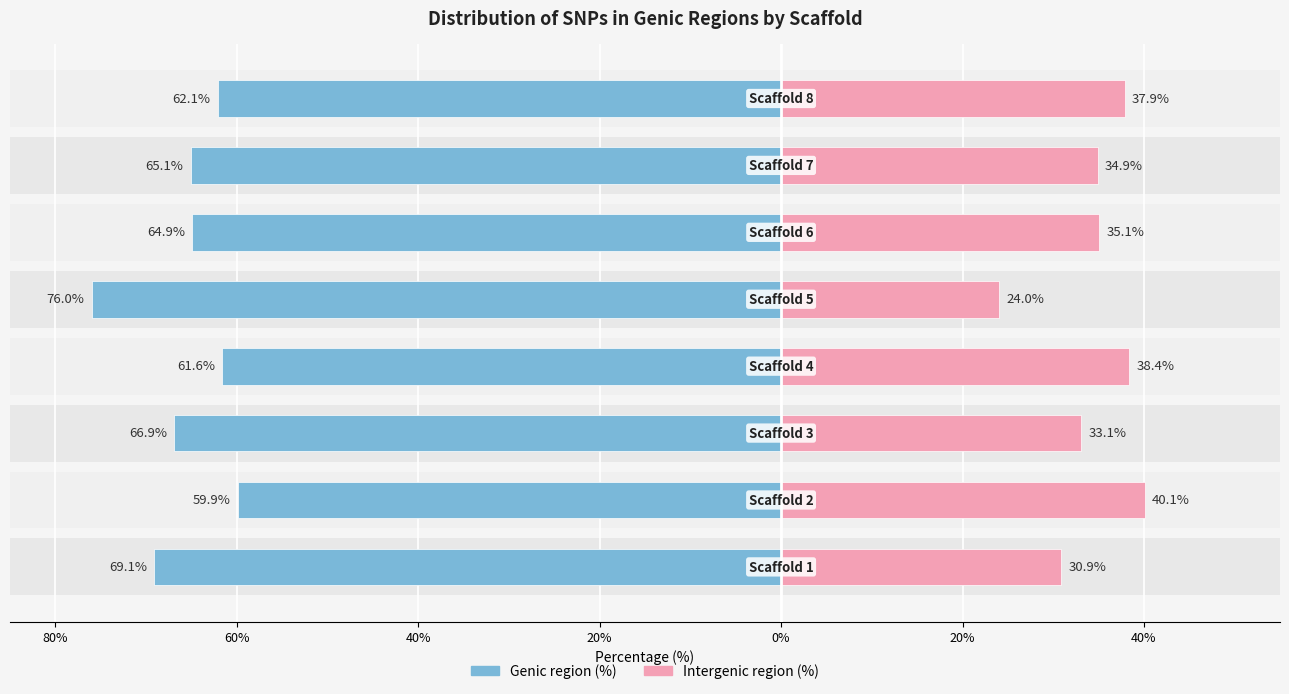

Which series has the widest spread of values?

Genic region (%)